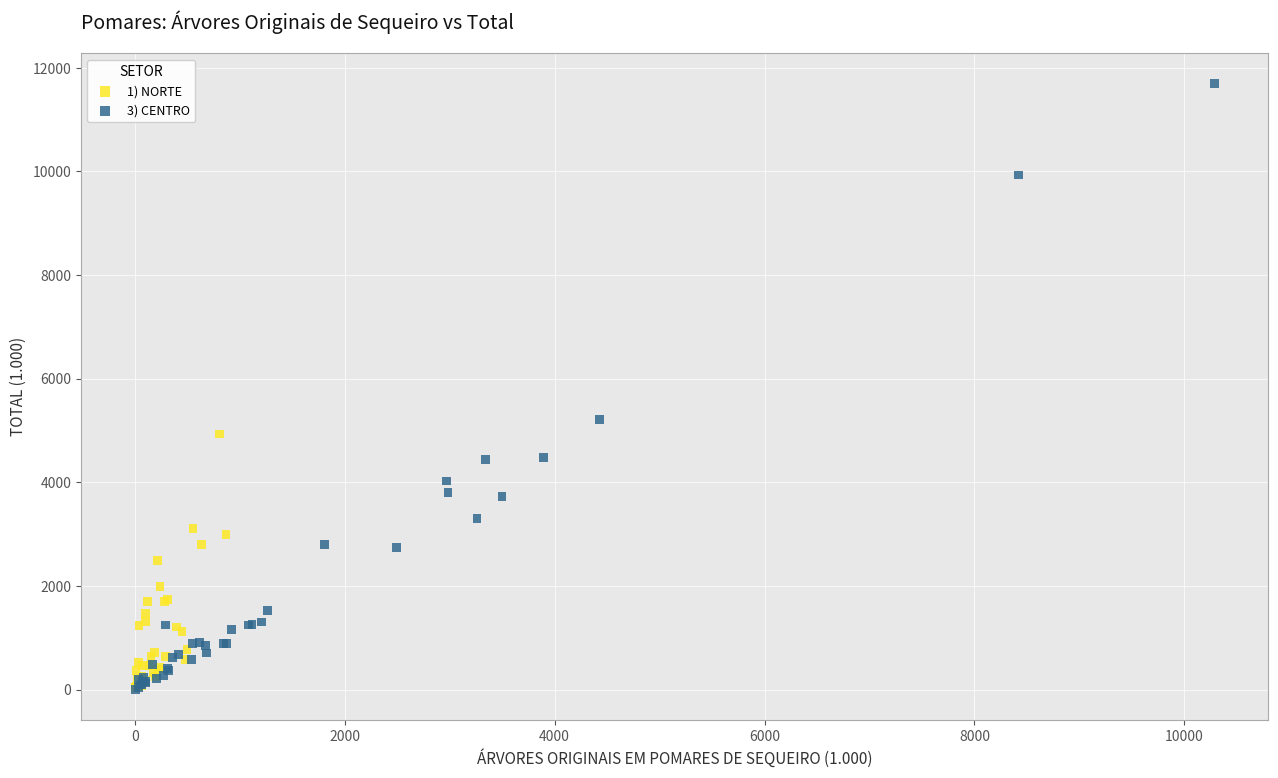

Which series reaches the maximum Y coordinate?

3) CENTRO